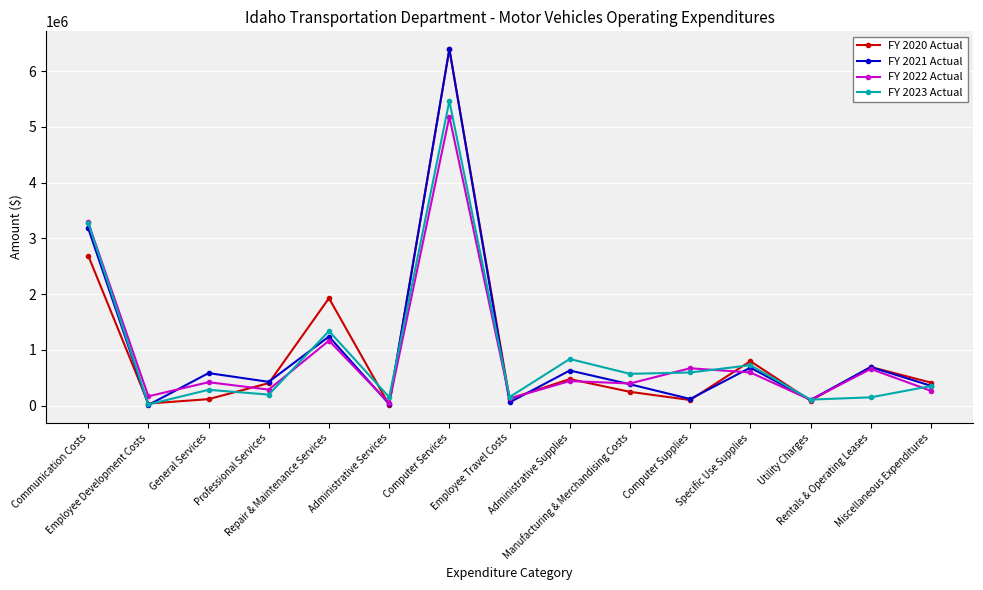

What is the greatest value displayed?

6394176.5